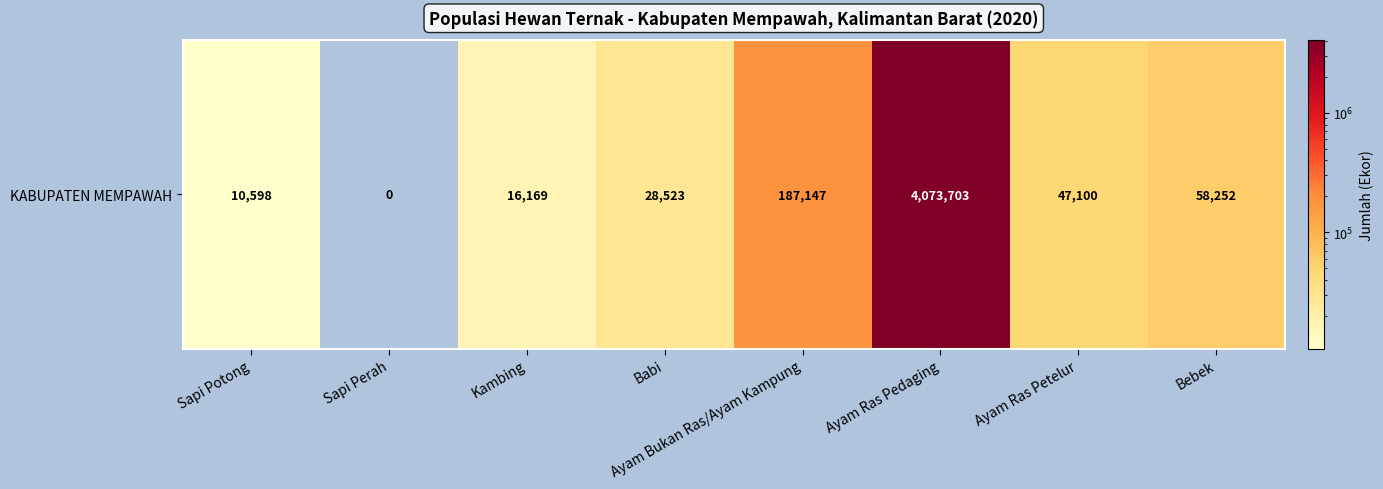

Is it true that the value at Ayam Ras Pedaging is 4073703?

True